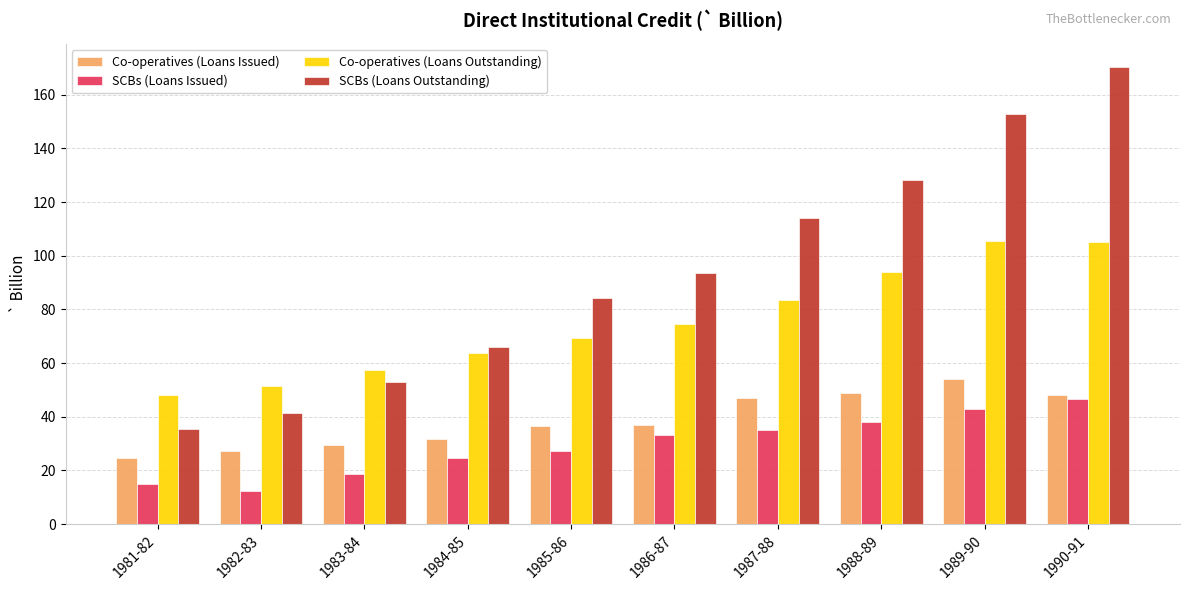

Which series changed the most between 1984-85 and 1985-86?

SCBs (Loans Outstanding)